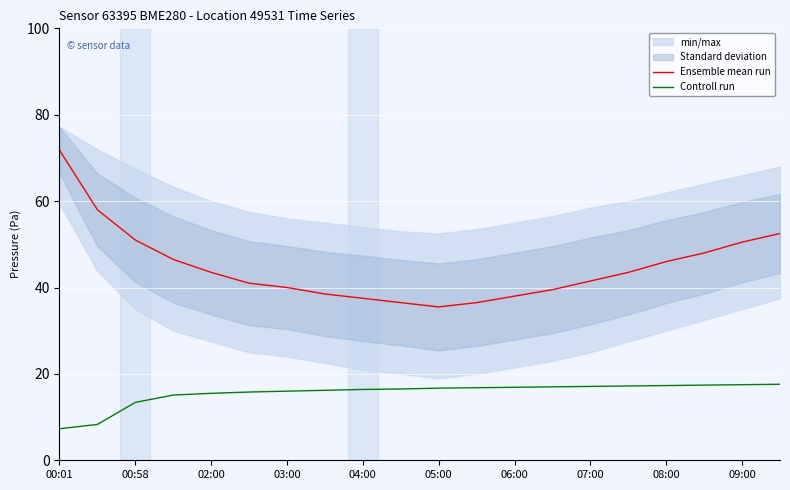

How many data points in Ensemble mean run are above 43?

10